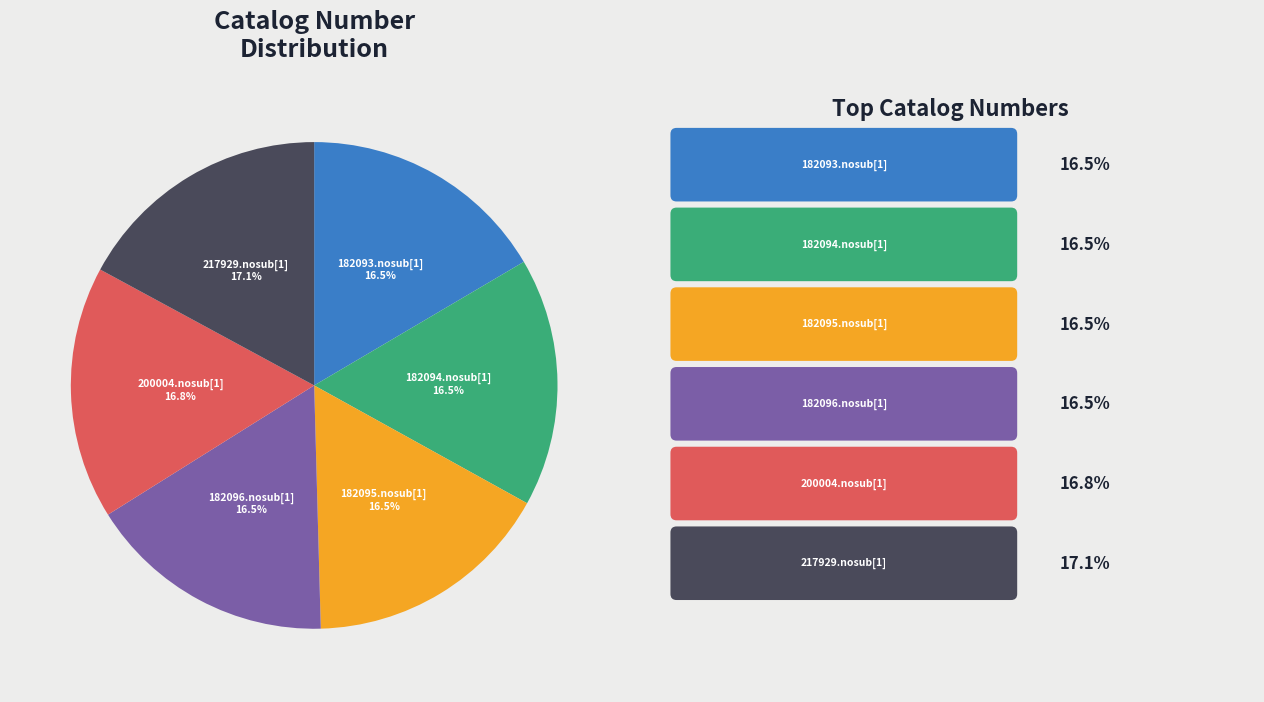

Is 217929.nosub[1] the majority of the pie?

No